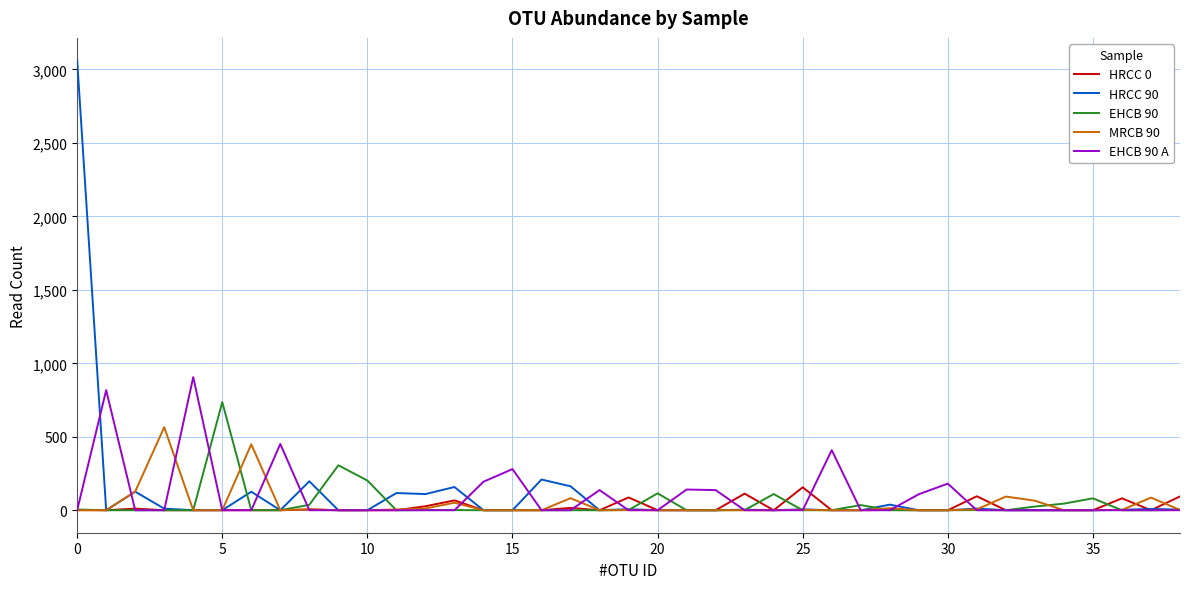

Does the chart have visible grid lines?

Yes